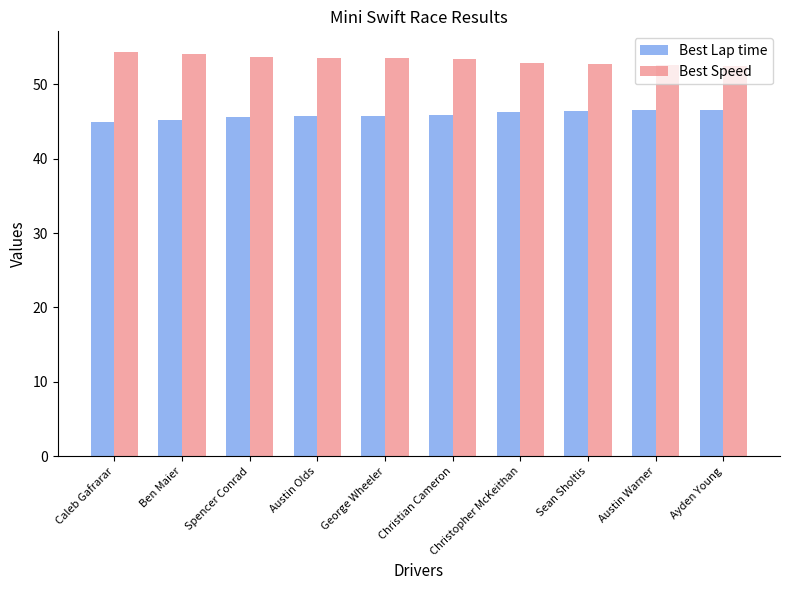

Is the value of Best Speed at Austin Olds greater than the value of Best Lap time at Christian Cameron?

Yes